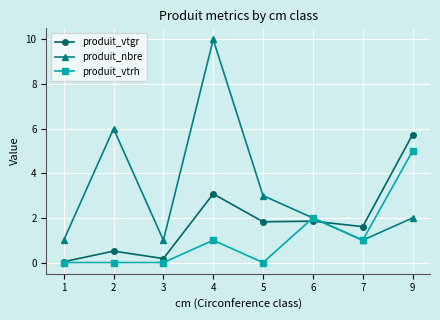

List the series in order of their peak value, highest first.

produit_nbre, produit_vtgr, produit_vtrh